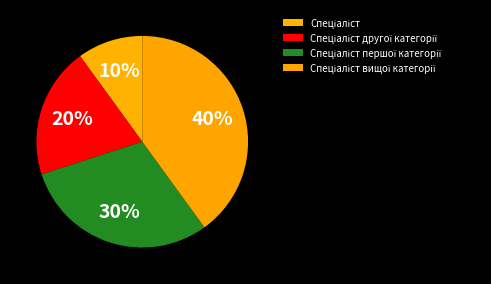

Which category has the smallest portion of the pie?

Спеціаліст